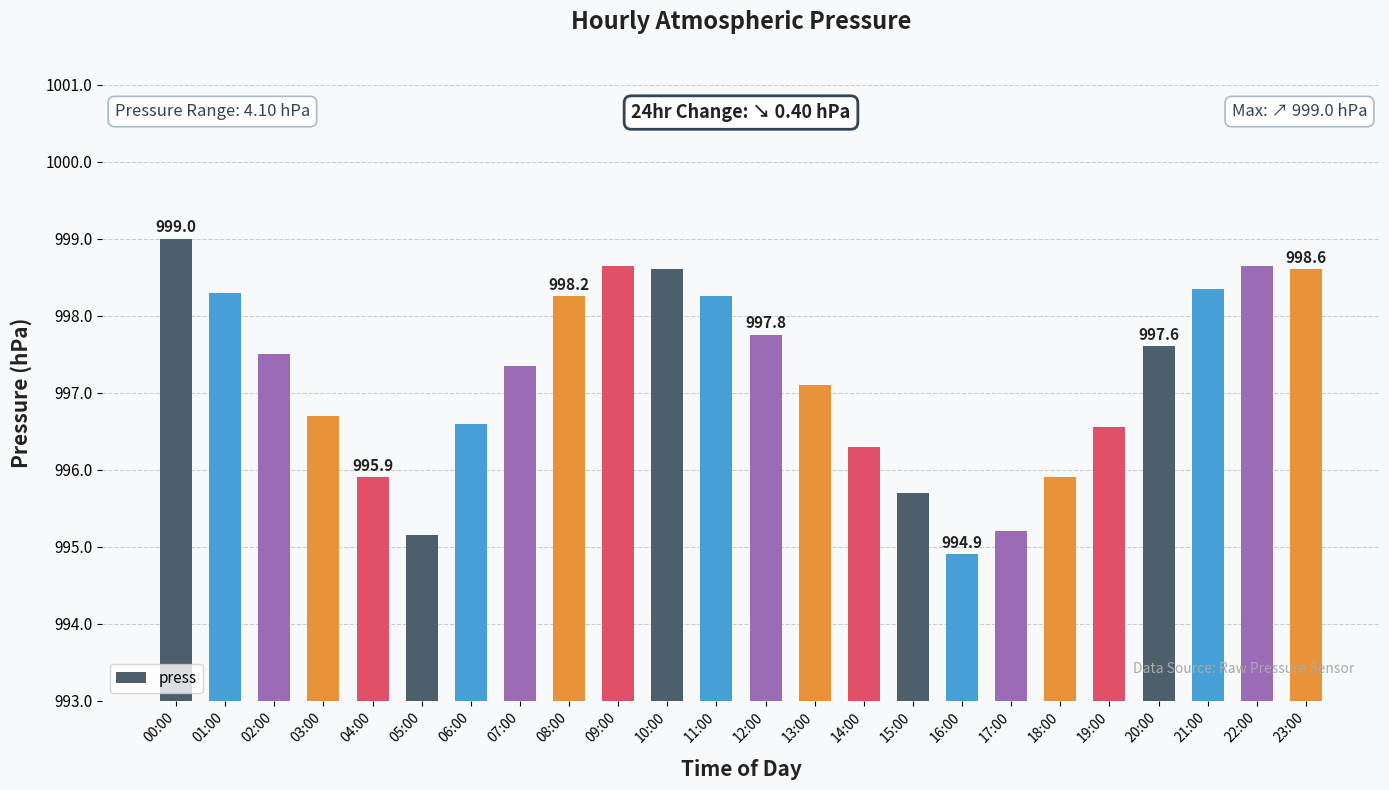

What is the difference between the second highest and second lowest values?

3.5